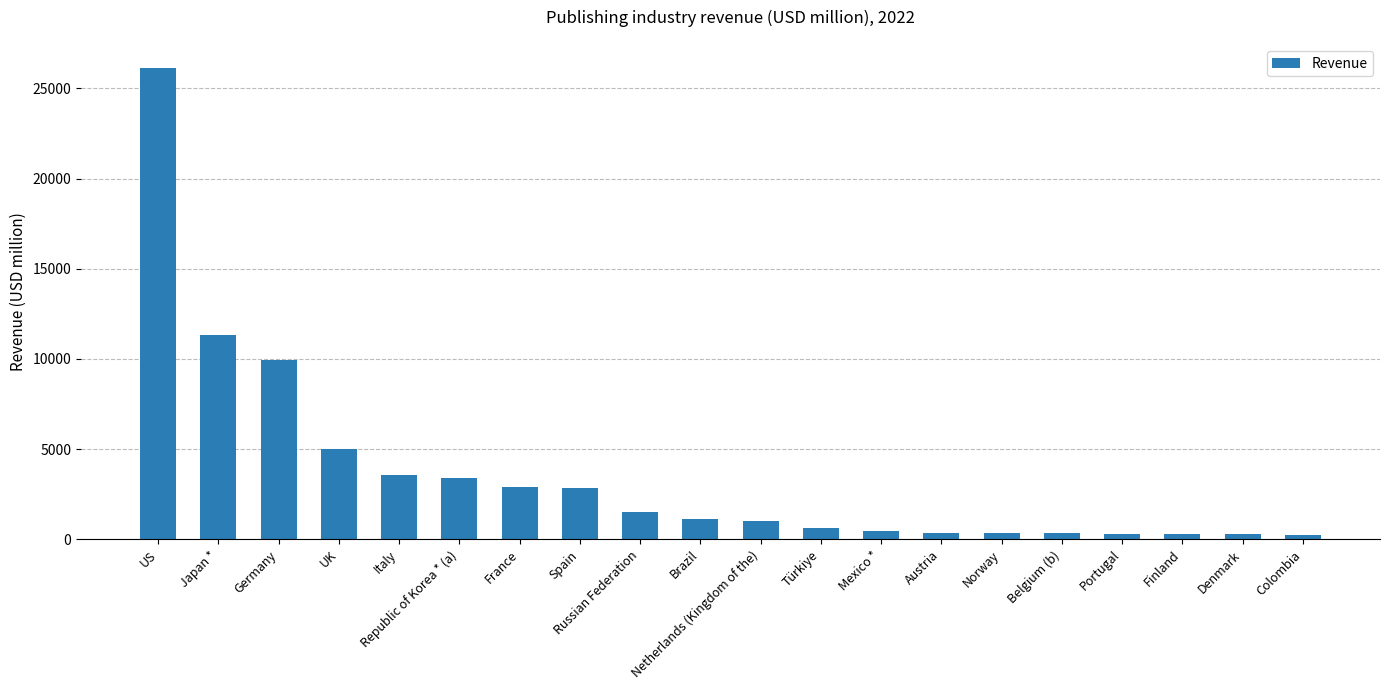

Which has a higher value, Norway or Netherlands (Kingdom of the)?

Netherlands (Kingdom of the)